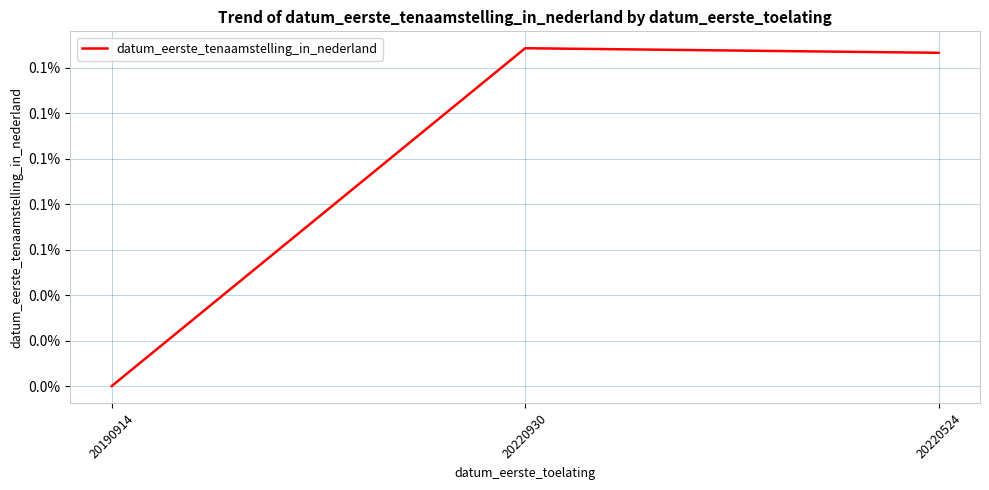

The chart shows a value of 0.1 at 20220524. True or false?

True